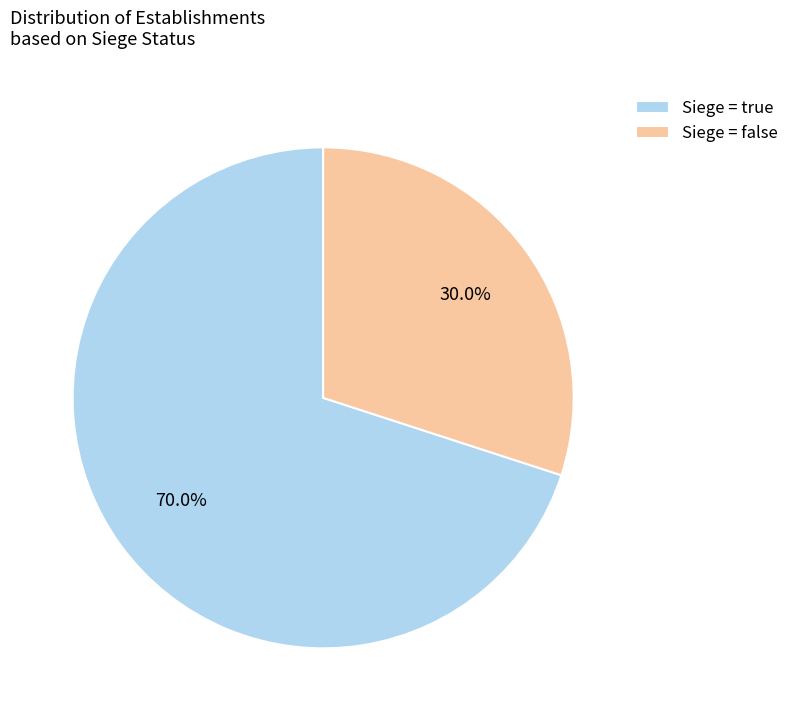

Which slice is the largest?

Siege = true